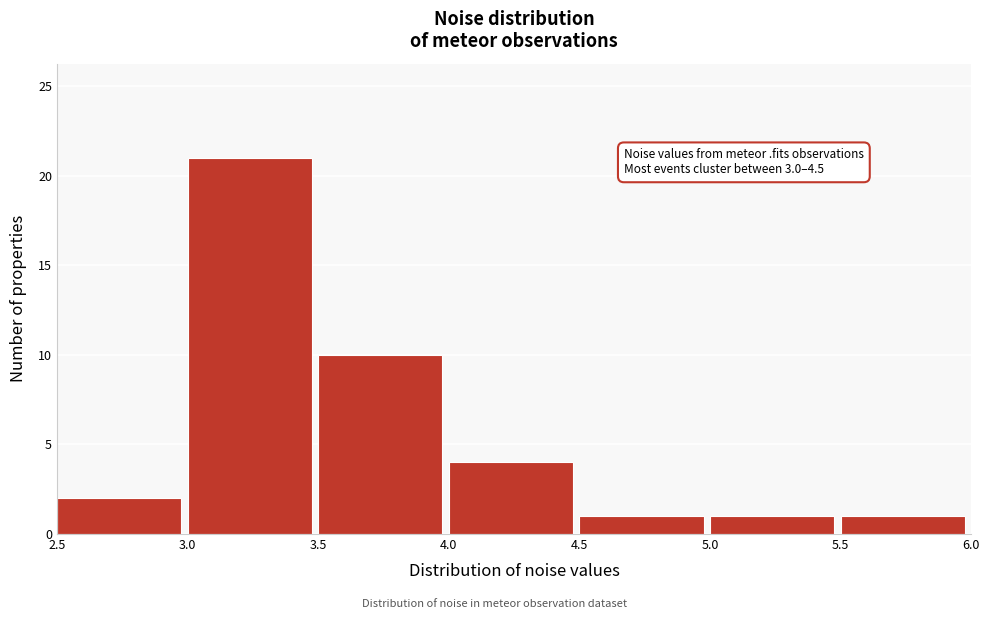

Which range on the x-axis has the tallest bar?

3.0 to 3.5